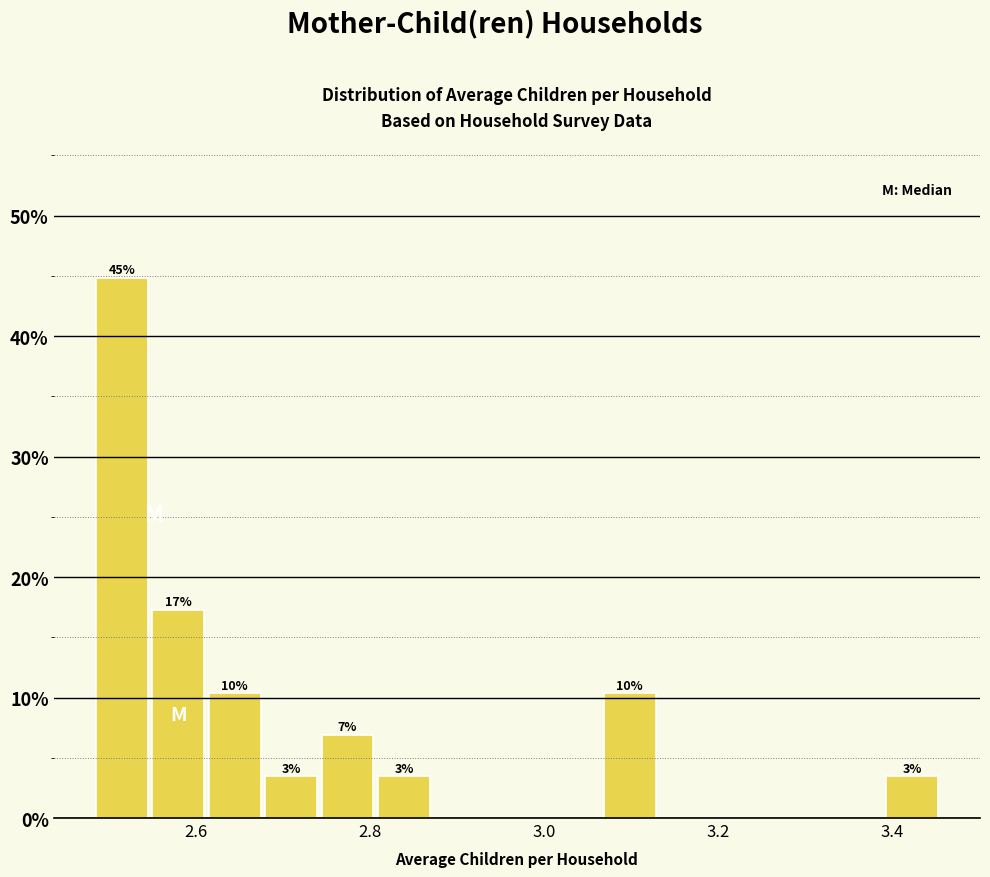

Around what value on the x-axis is the tallest bar? Give the approximate position of its centre, as read against the axis.

2.52